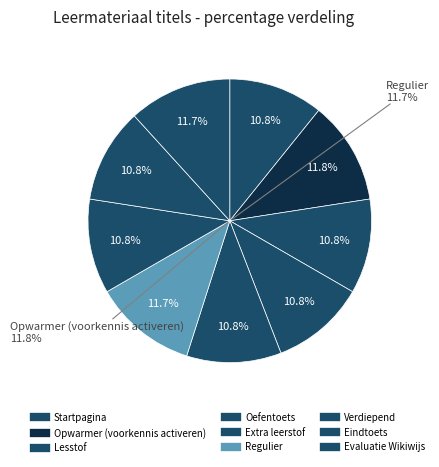

What percentage is the Verdiepend slice, to the nearest percent?

11%